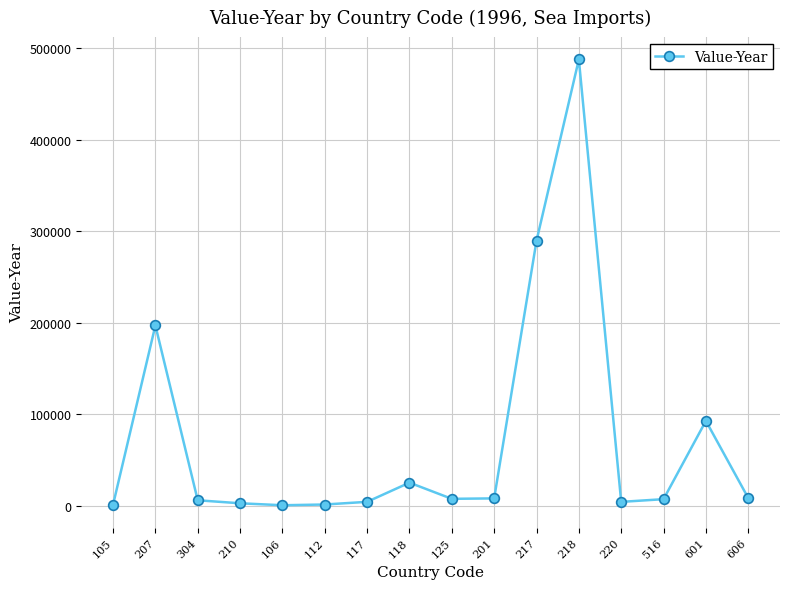

Is it true that the value at 217 is 428828?

False